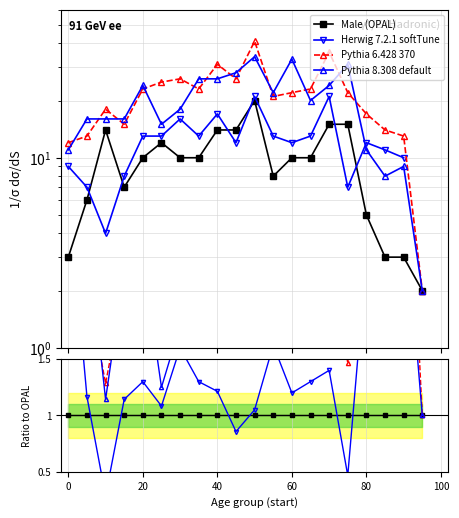

Rank the series by their maximum value, from highest to lowest.

Pythia 6.428 370, Herwig 7.2.1 softTune, Pythia 8.308 default, Male (OPAL)